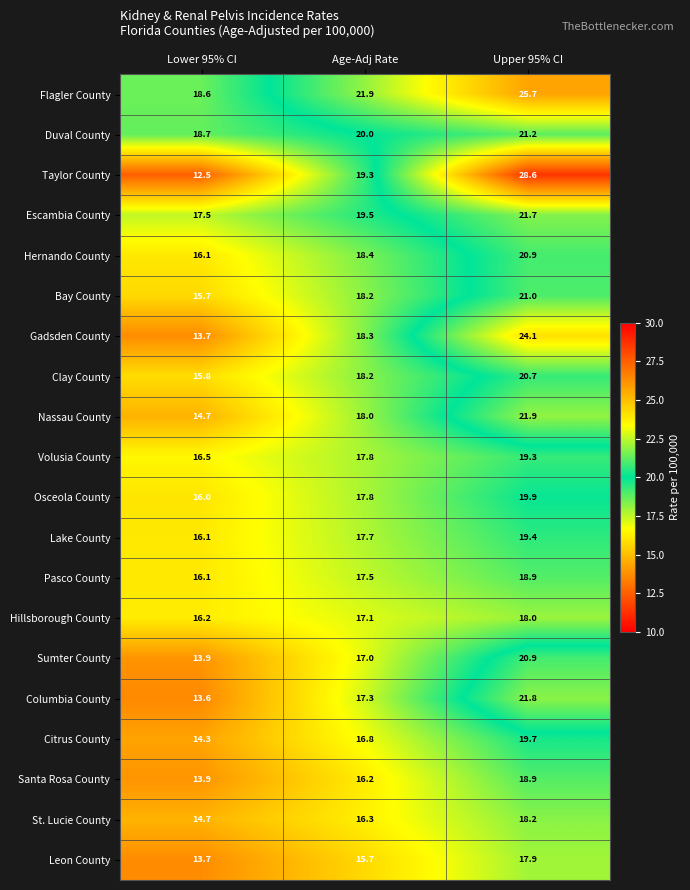

List the labels in order of Hillsborough County value, smallest first.

Lower 95% CI, Age-Adj Rate, Upper 95% CI